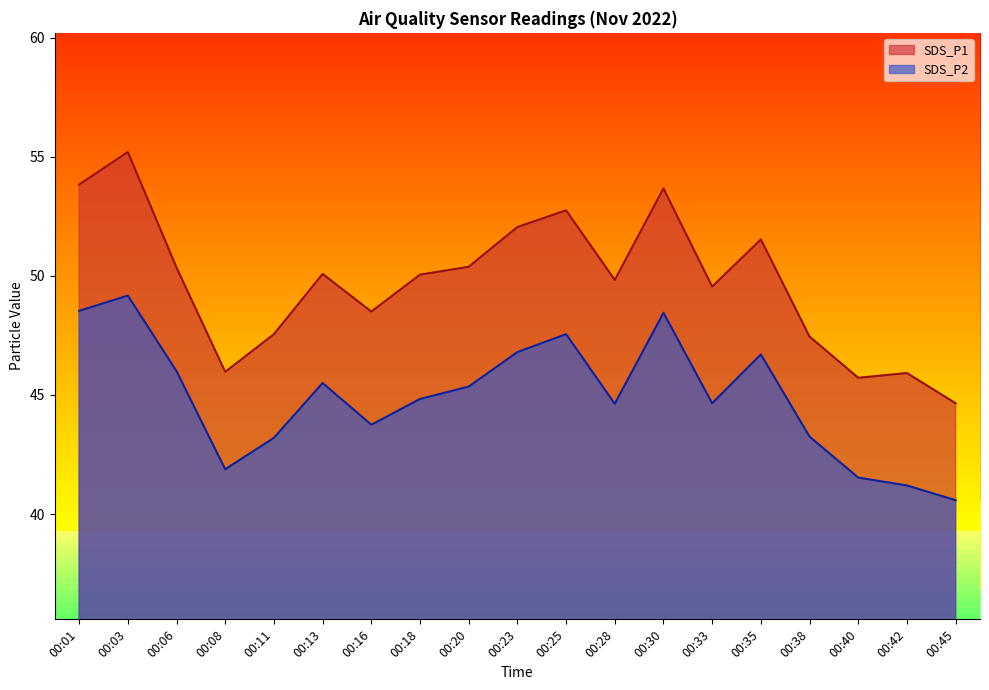

True or false: SDS_P2 and SDS_P1 cross at least once.

False